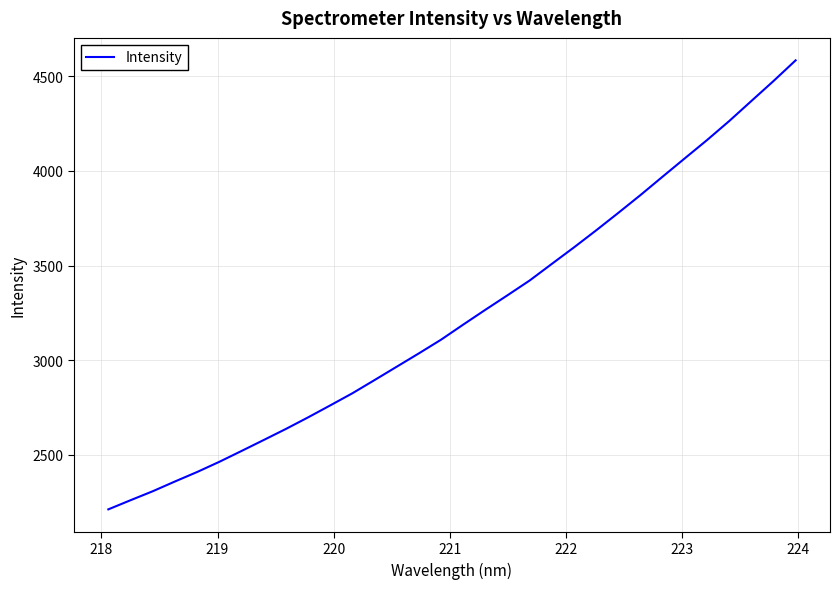

What is the difference between the maximum and minimum values?

2370.9